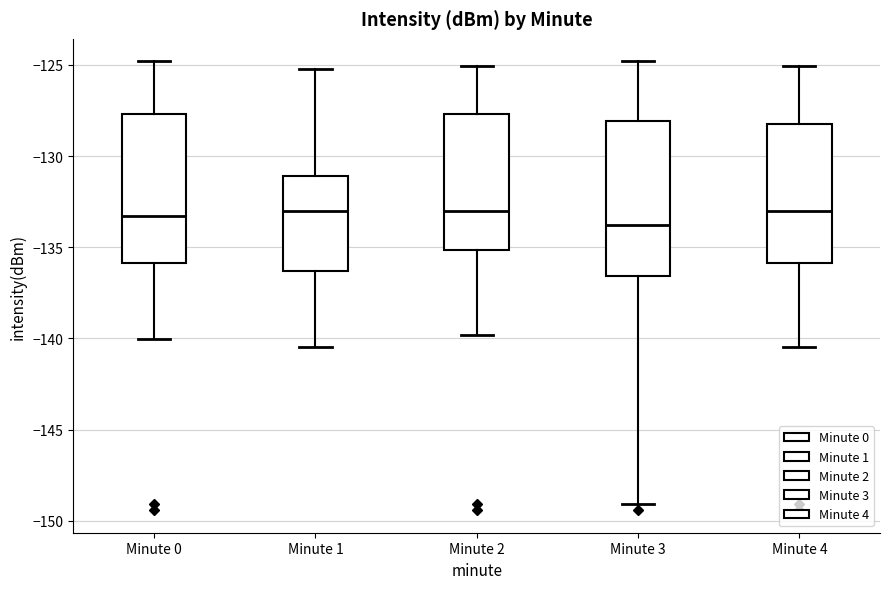

Reading left to right, read every box against the y-axis: the position of its median line, the range the box covers, and the ends of its whiskers. The values are not printed on the chart, so give them approximately, as read against the axis.

Minute 0: median -133.5, box -136.0 to -127.5, whiskers -140.0 to -125.0
Minute 1: median -133.0, box -136.5 to -131.0, whiskers -140.5 to -125.0
Minute 2: median -133.0, box -135.0 to -127.5, whiskers -140.0 to -125.0
Minute 3: median -134.0, box -136.5 to -128.0, whiskers -149.0 to -125.0
Minute 4: median -133.0, box -136.0 to -128.5, whiskers -140.5 to -125.0